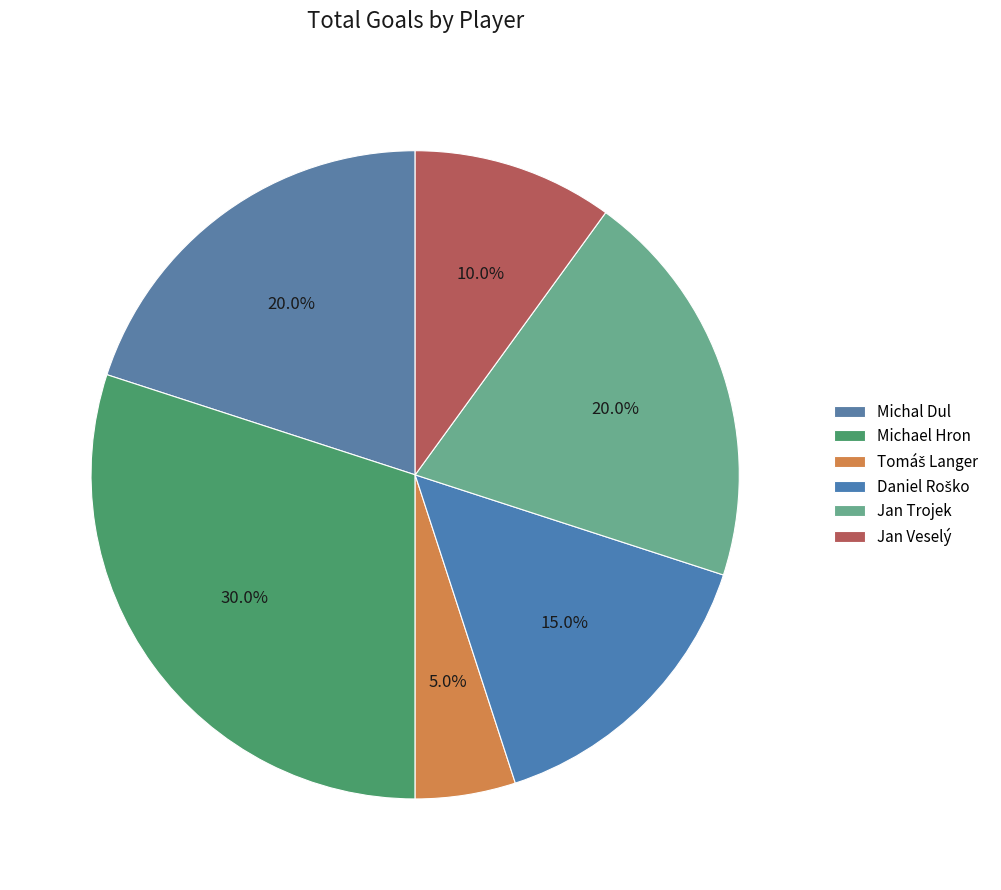

What percentage is NOT represented by Jan Veselý?

90.0%